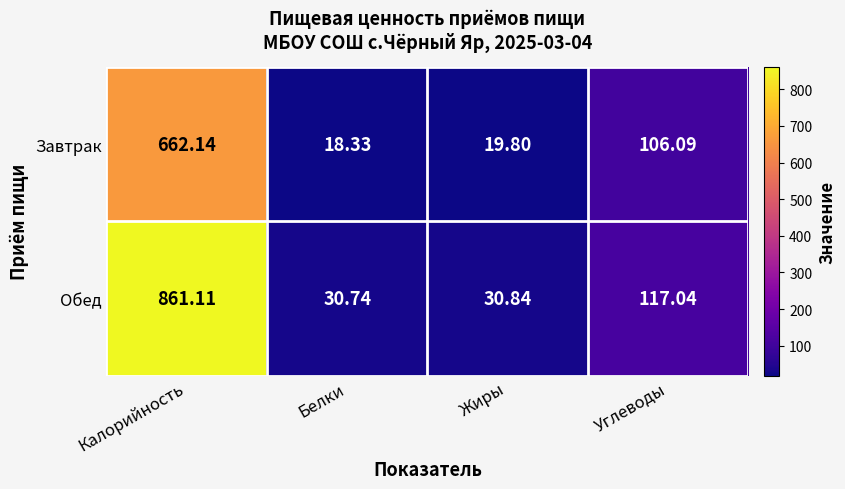

Which label corresponds to the largest value in the chart?

Калорийность